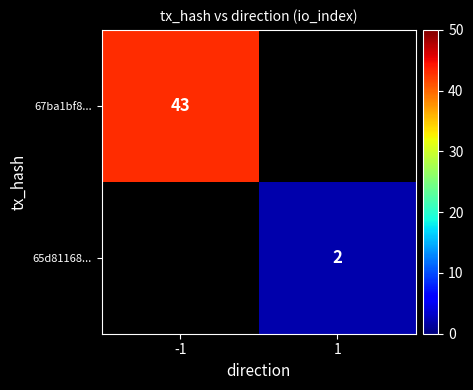

The 67ba1bf8... series shows 43 at -1. True or false?

True